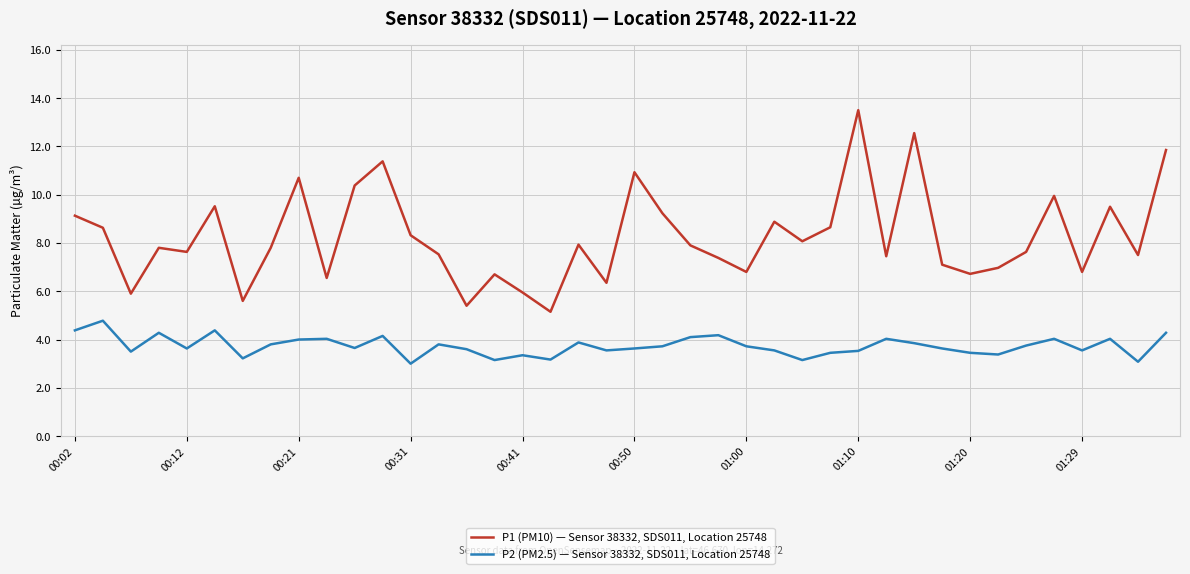

What are all the series names shown in the legend?

P1 (PM10) — Sensor 38332, SDS011, Location 25748, P2 (PM2.5) — Sensor 38332, SDS011, Location 25748